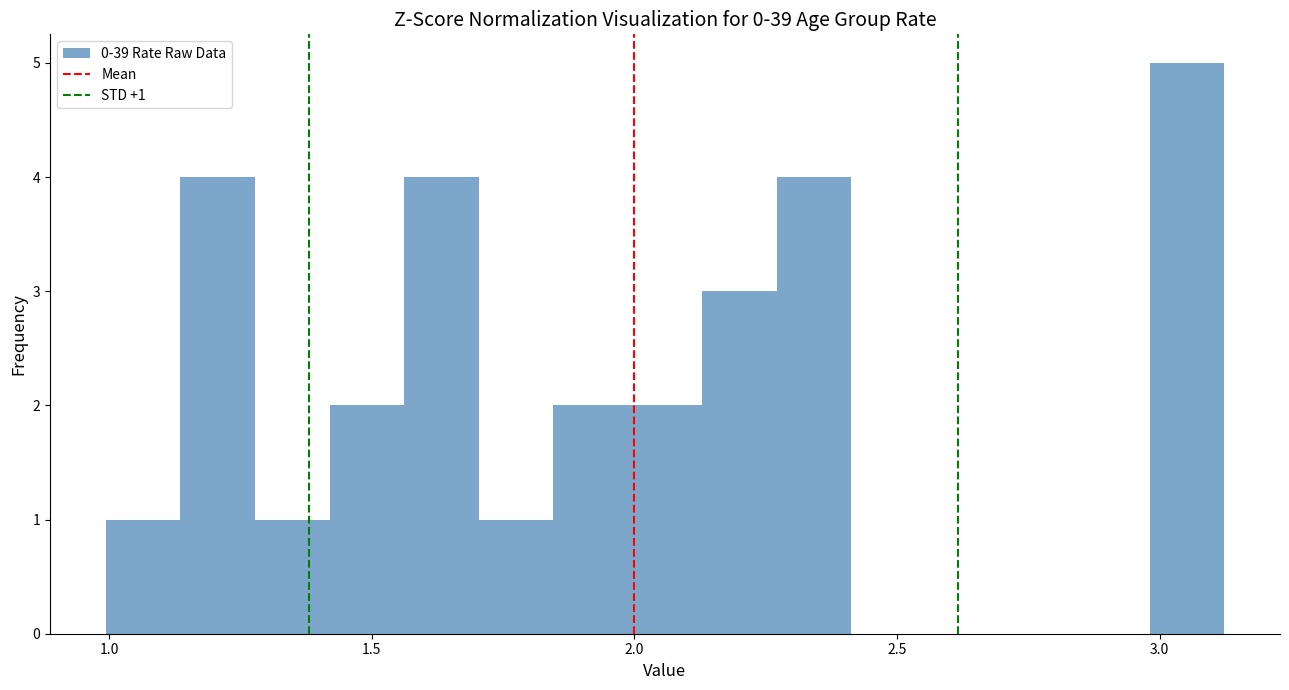

Around what value on the x-axis is the tallest bar? Give the approximate position of its centre, as read against the axis.

3.05